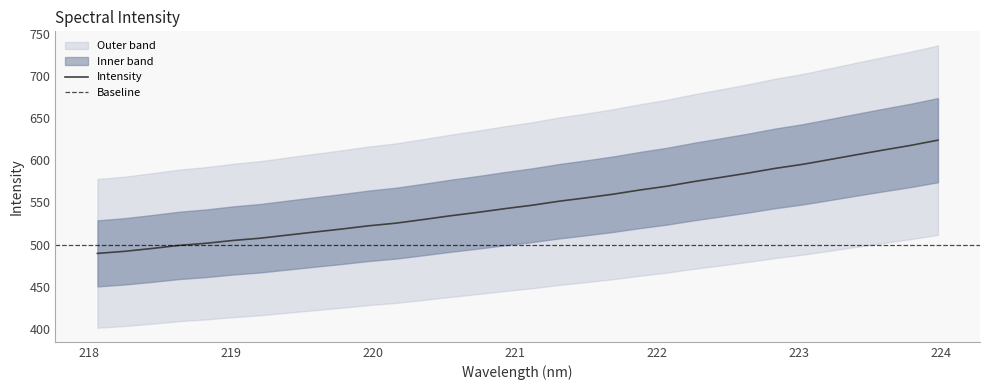

Is this an area chart (filled region under the line)?

No